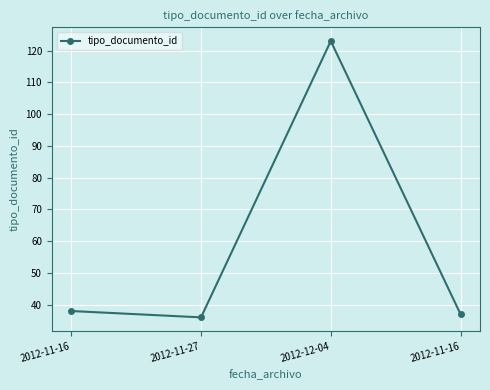

What is the label of the 3rd point from the right?

2012-11-27